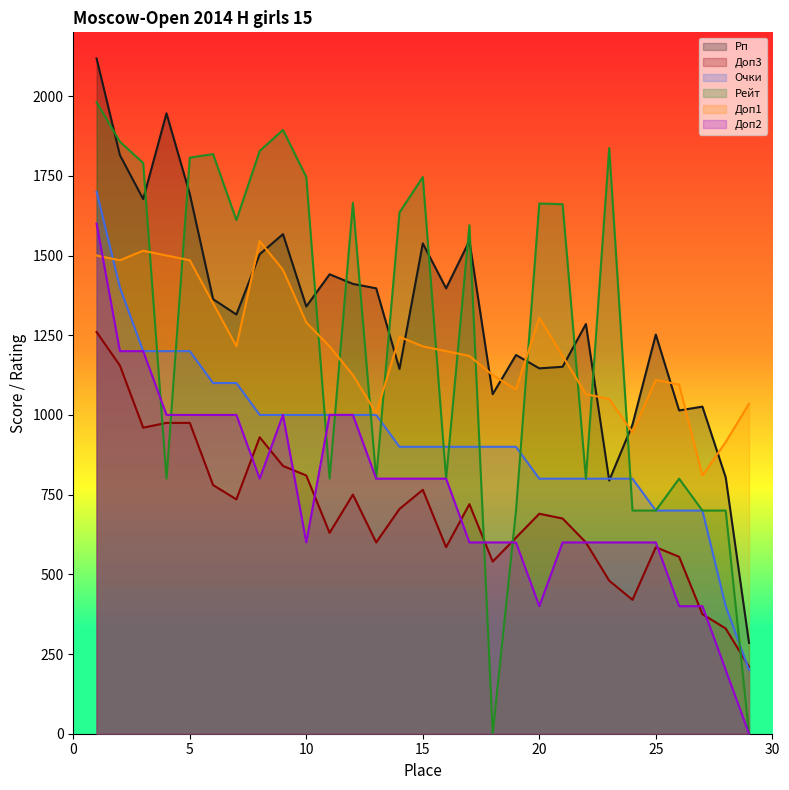

What is the value of the Доп2 point at the 6th from the left?

1000